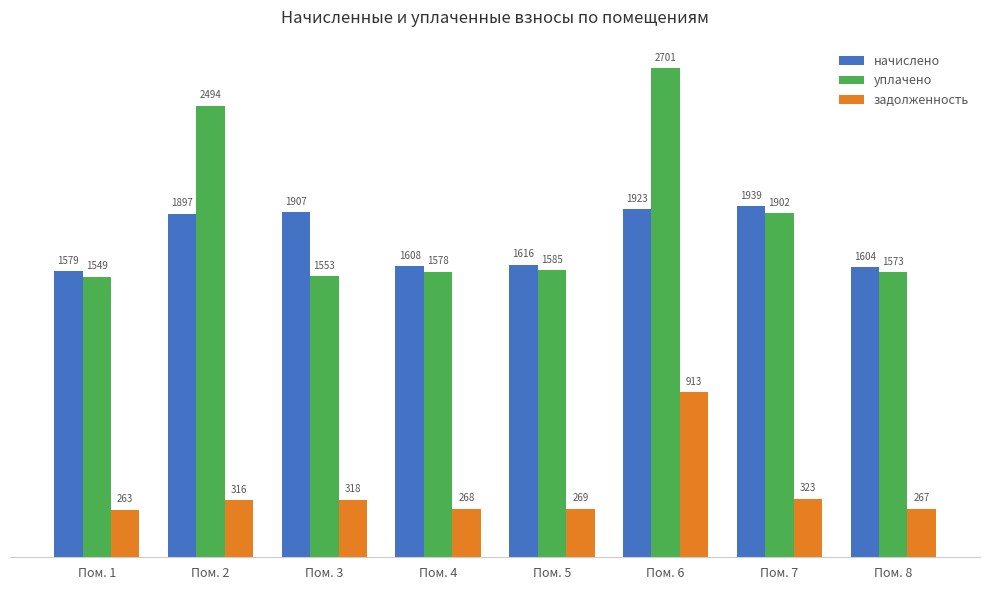

What is the difference between the задолженность values at Пом. 3 and Пом. 7?

5.2